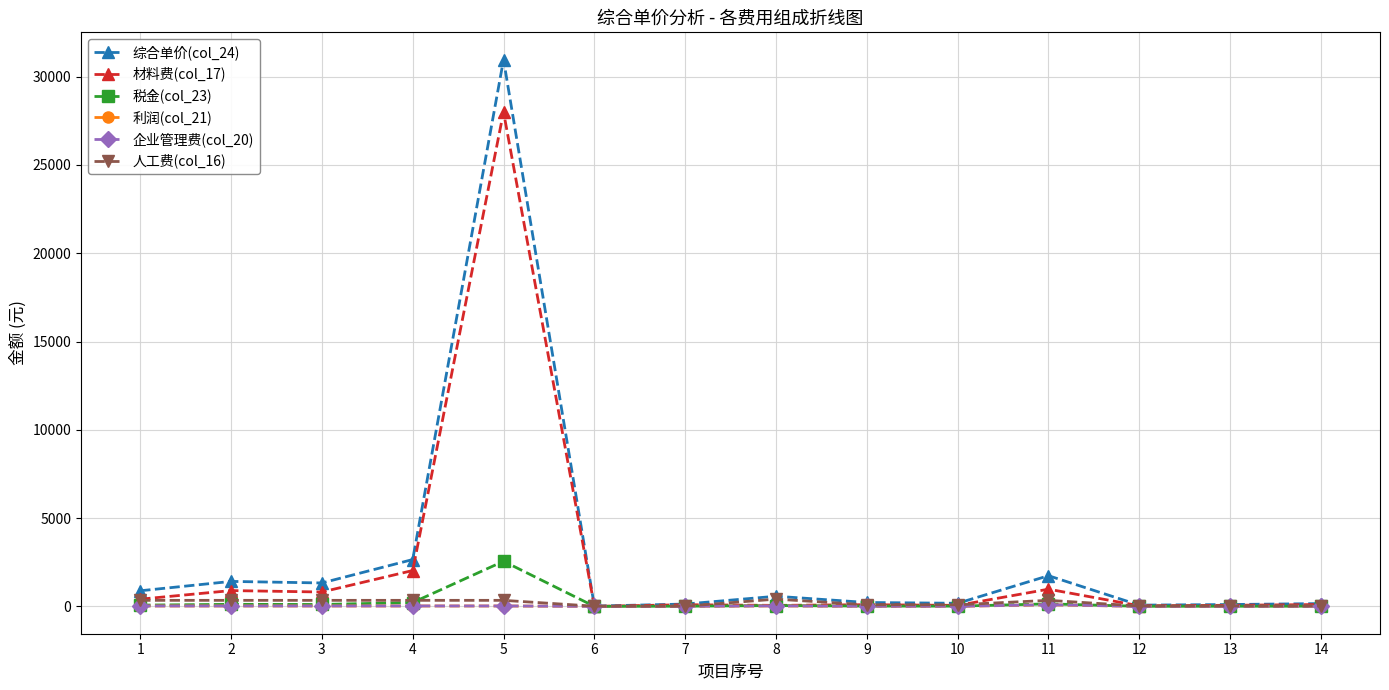

How many data points in 利润(col_21) are above 23?

7